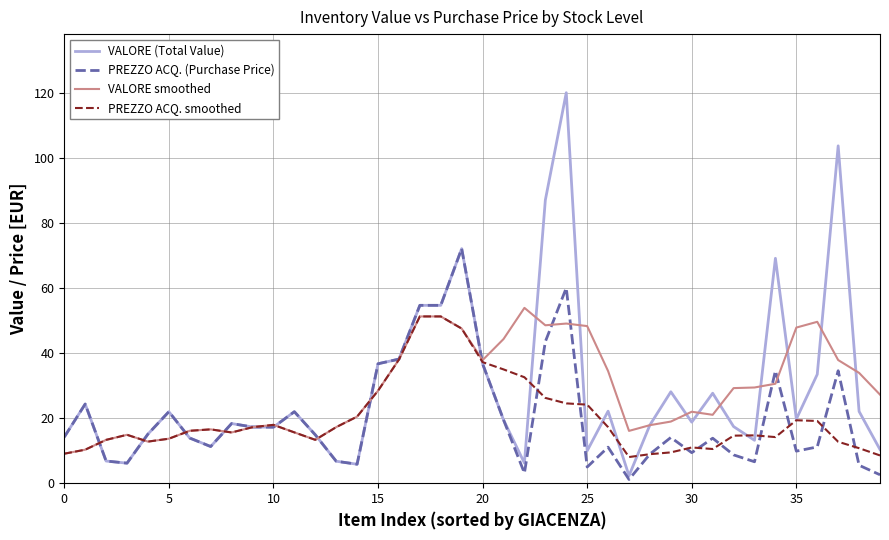

What is the difference between the maximum and second lowest values in the VALORE smoothed series?

43.6